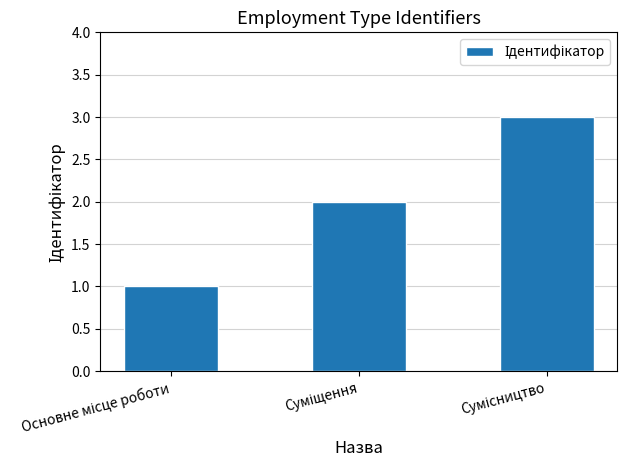

How many values are between 1 and 3?

3